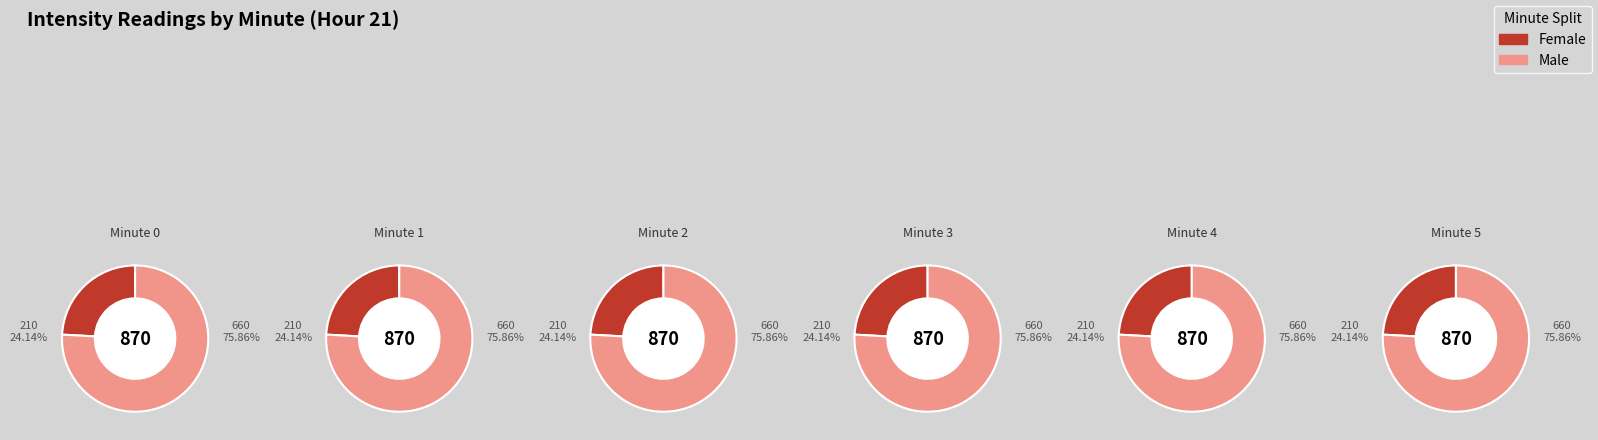

The 0 slice represents 17% of the pie. True or false?

True